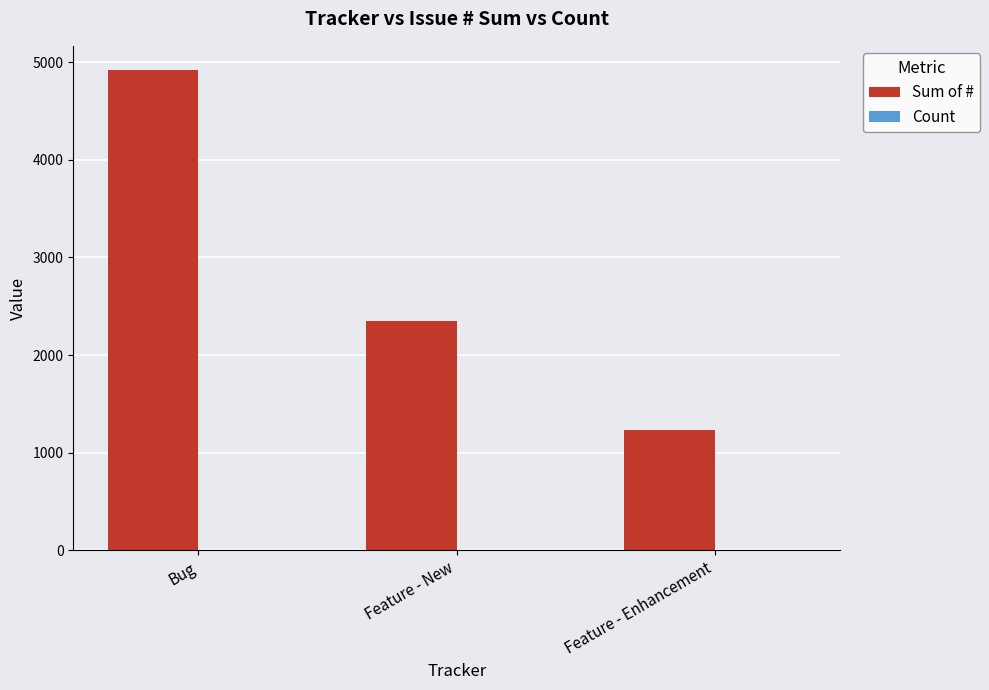

What is the highest value of the Sum of # series?

4923